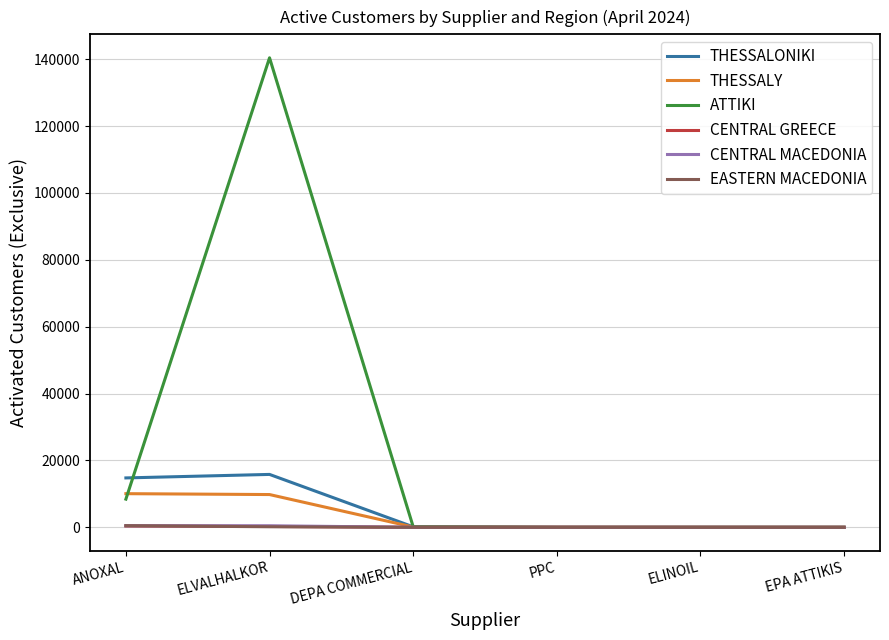

What is the maximum value for THESSALONIKI?

15827